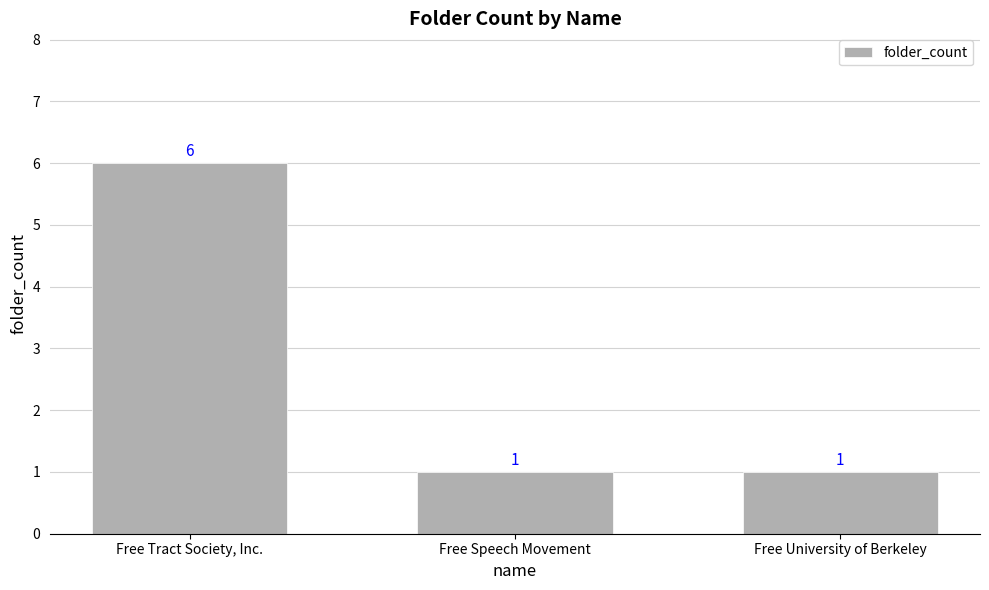

The value at Free Tract Society, Inc. is 2. True or false?

False